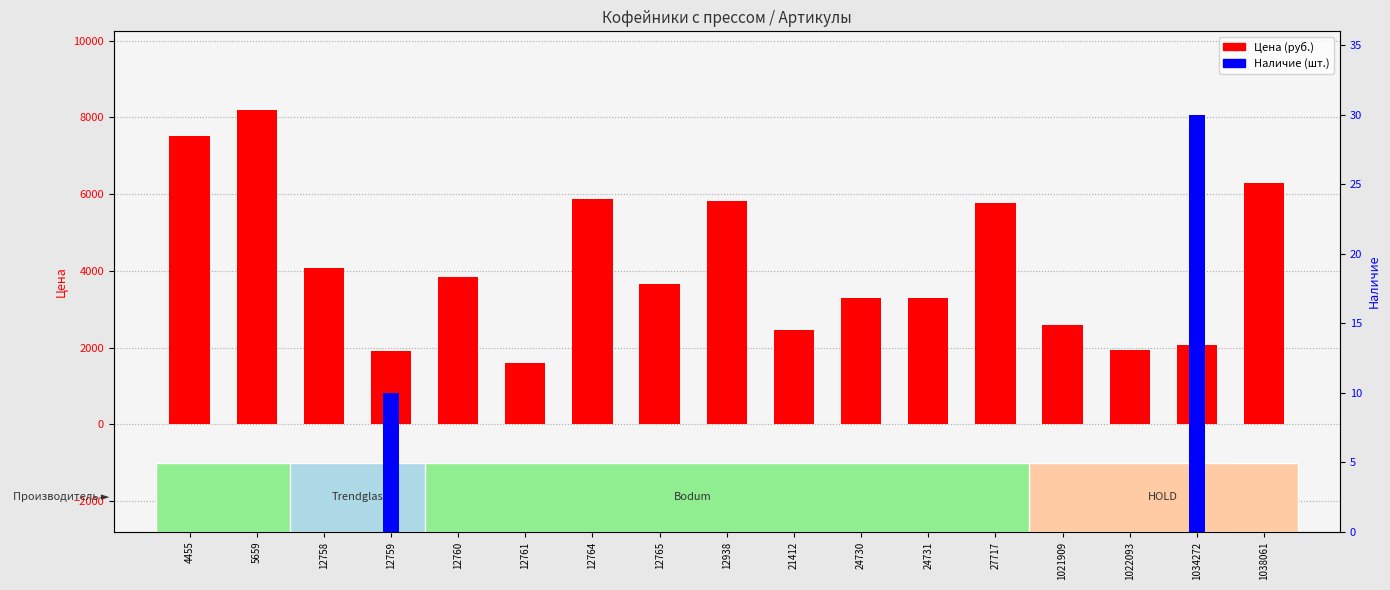

At how many categories does at least one series exceed 1554?

17